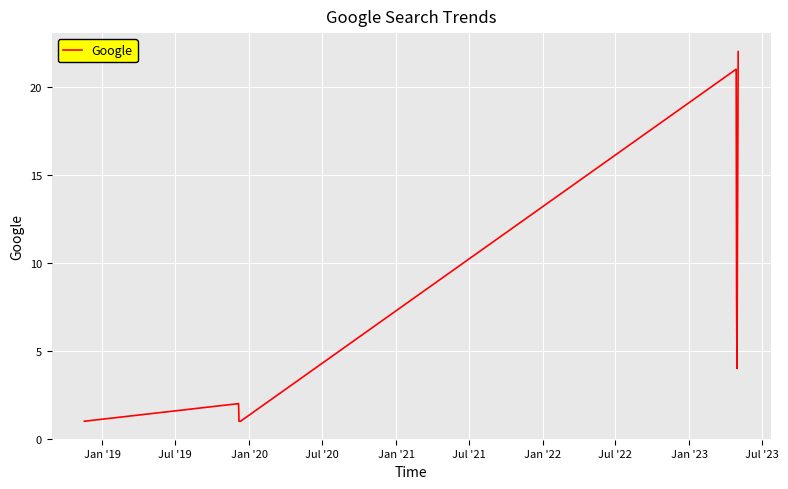

What is the difference between the maximum and minimum values?

21